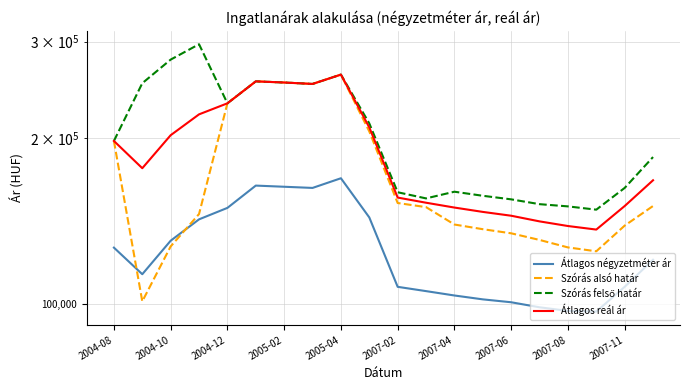

What is the total value across all series at 2007-04?

553033